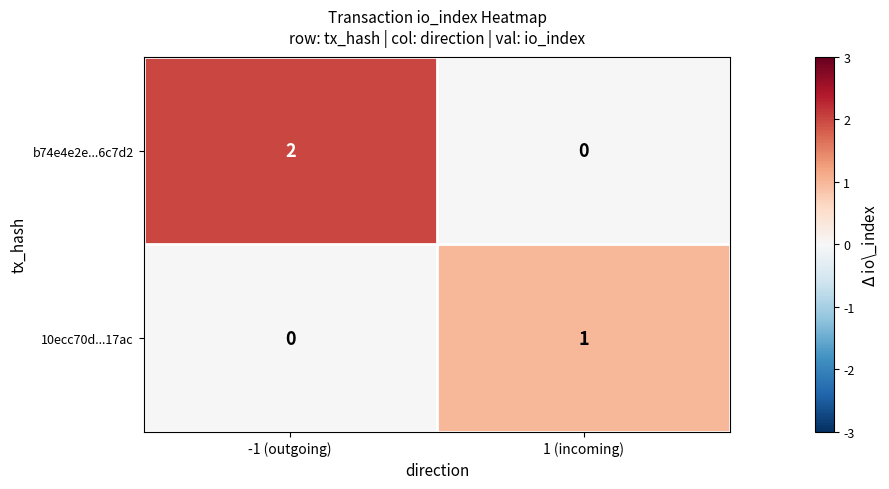

Rank the series by their maximum value, from lowest to highest.

10ecc70d...17ac, b74e4e2e...6c7d2